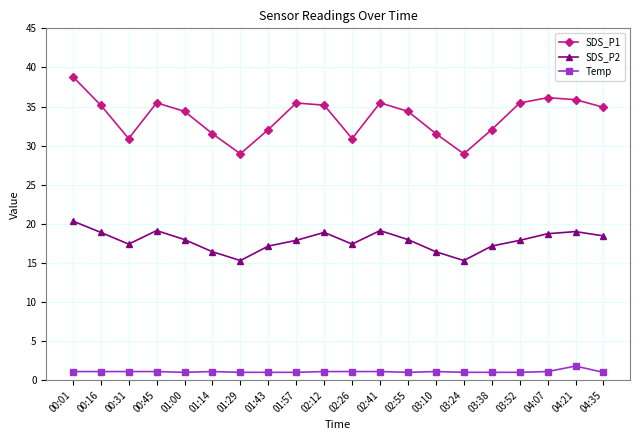

What position from the right is 04:21?

2